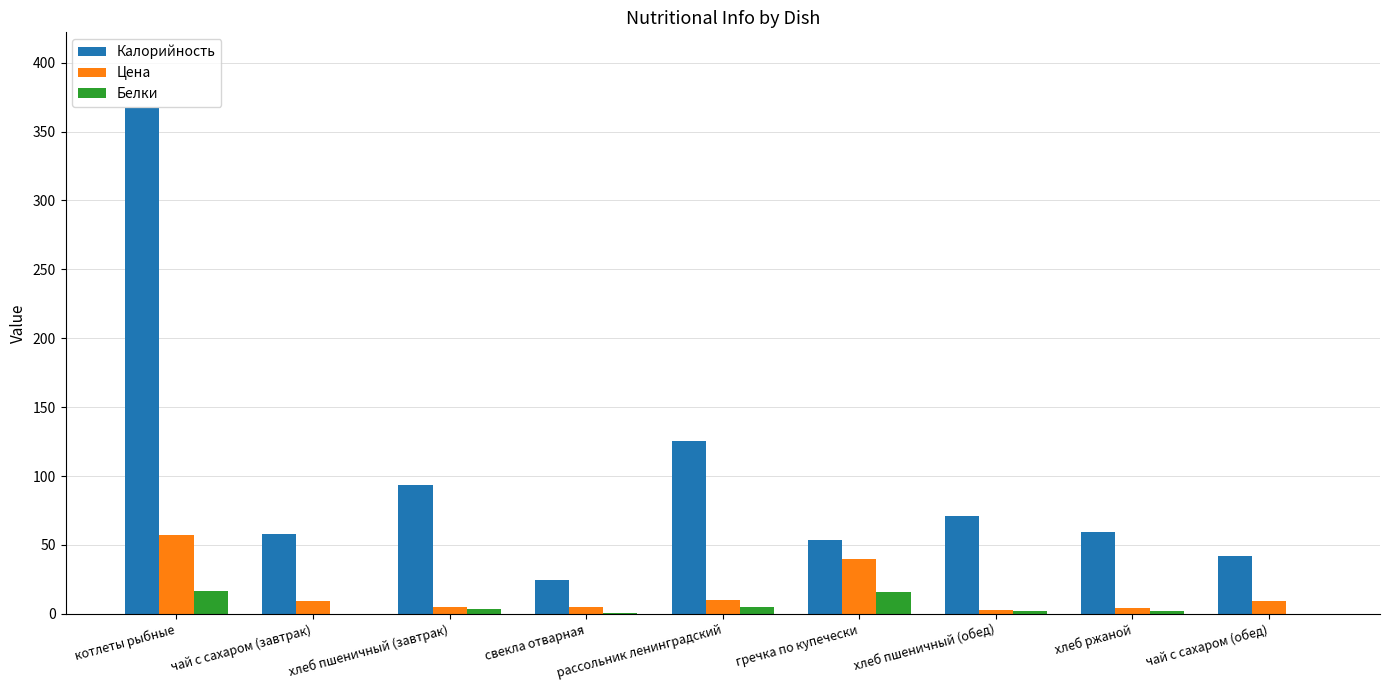

How many values in the Калорийность series exceed 59?

5